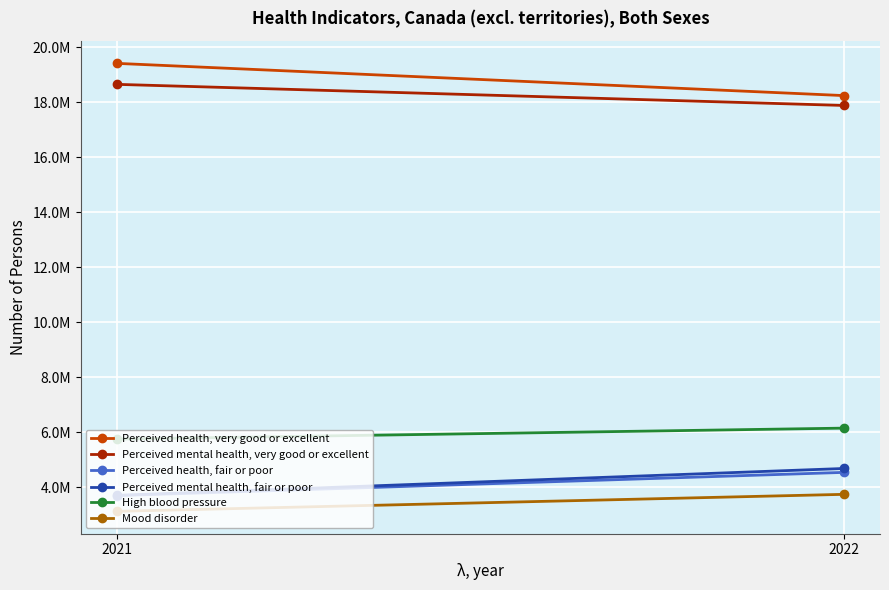

How many data points does each series have?

2